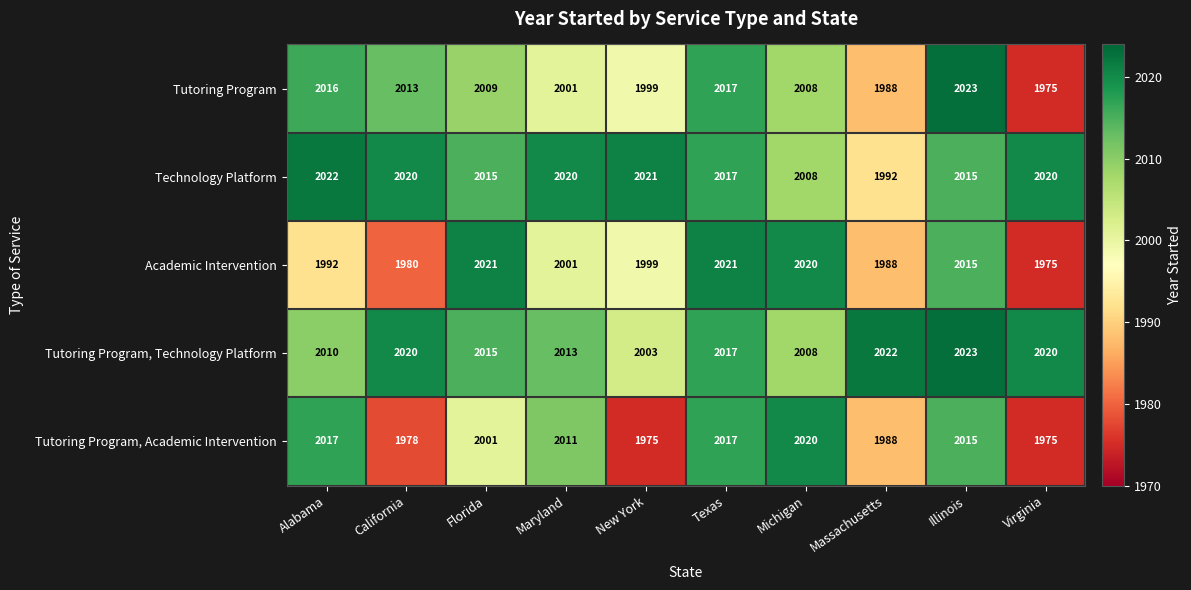

How many categories are shown in the chart?

10